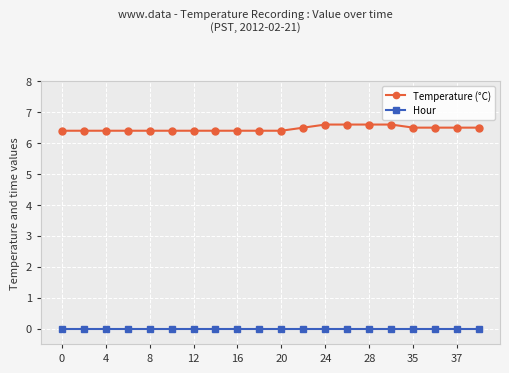

How many lines are shown in the chart?

2